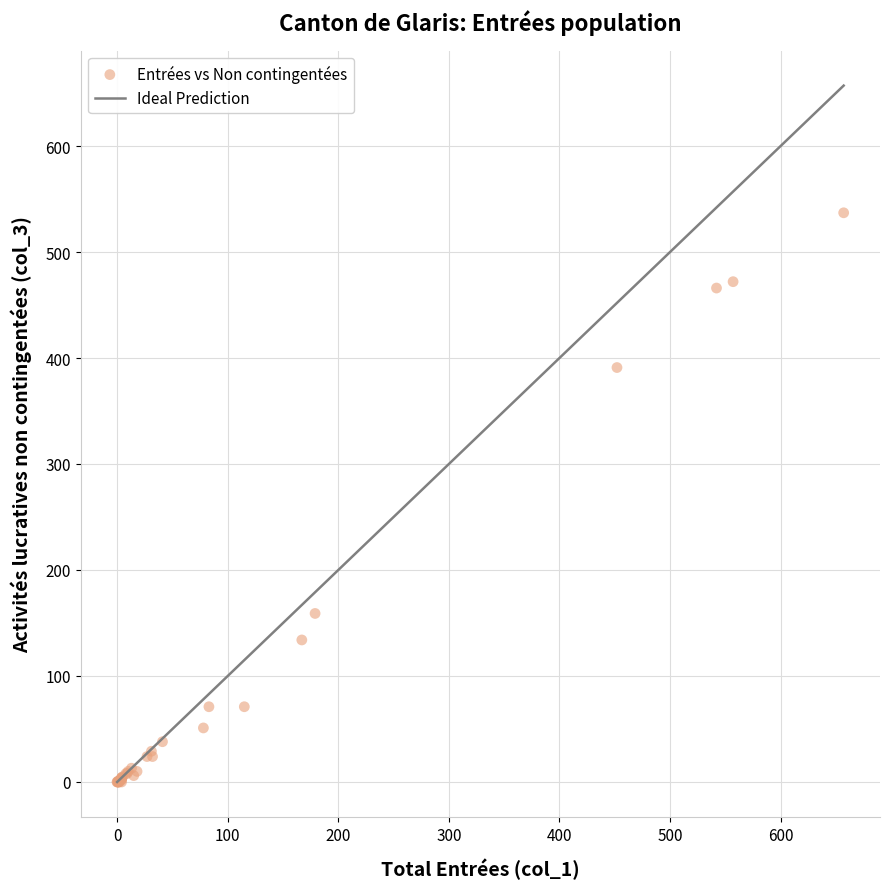

What Y value in the scatter plot is closest to 268?

159